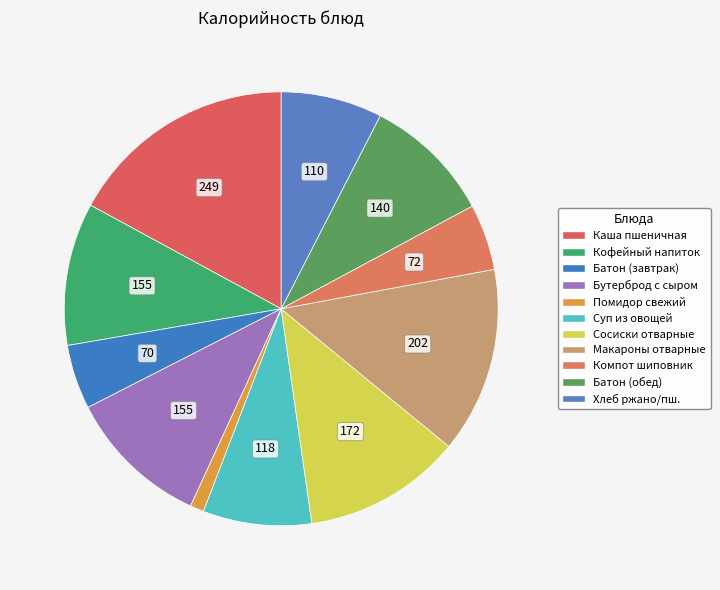

How many segments does this pie chart have?

11